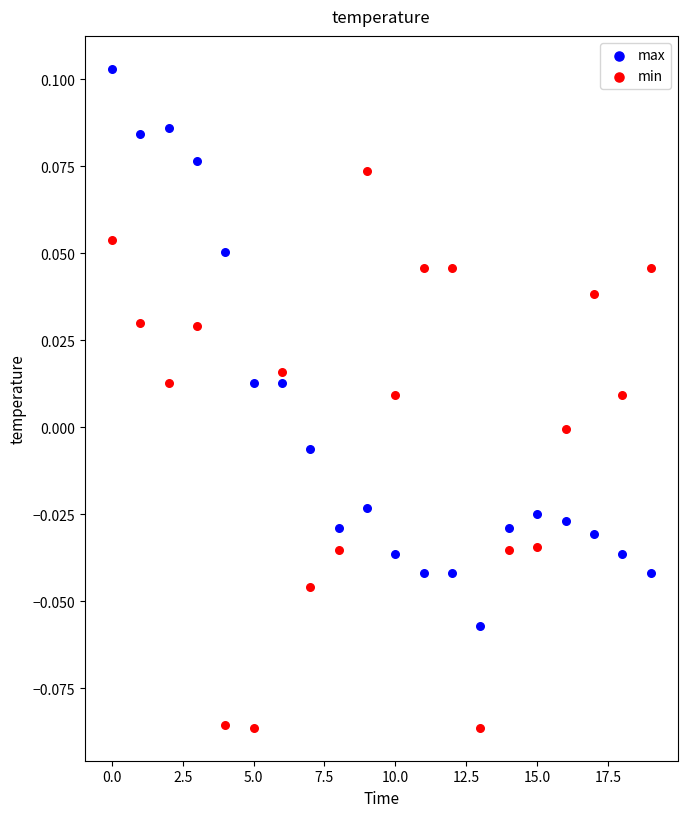

Which series contains the lowest Y value?

min